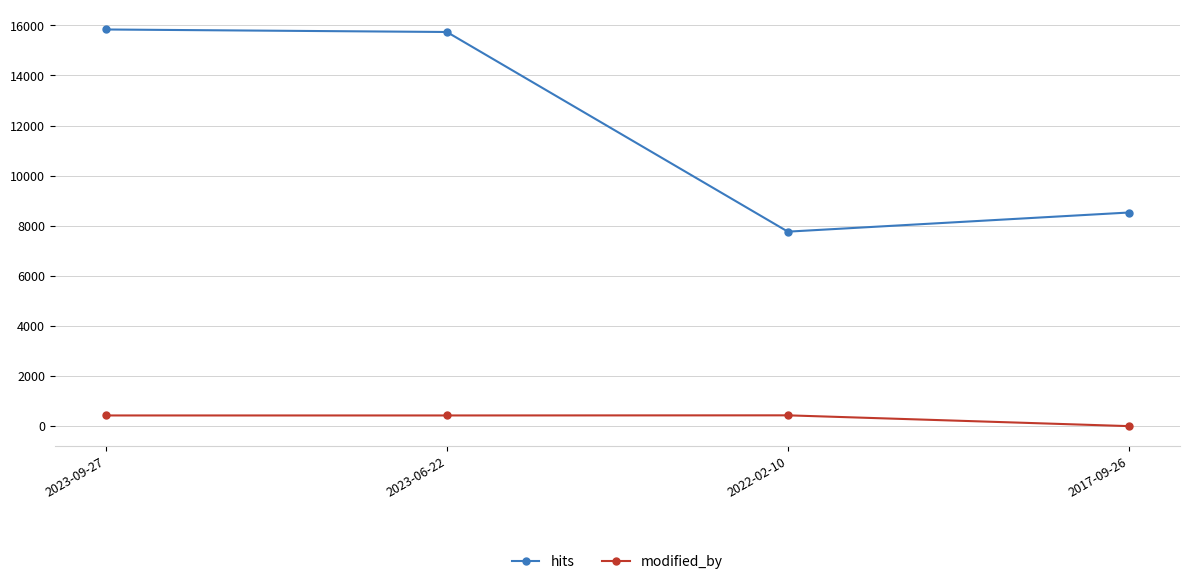

What is the difference between the maximum and second lowest values in the hits series?

7308